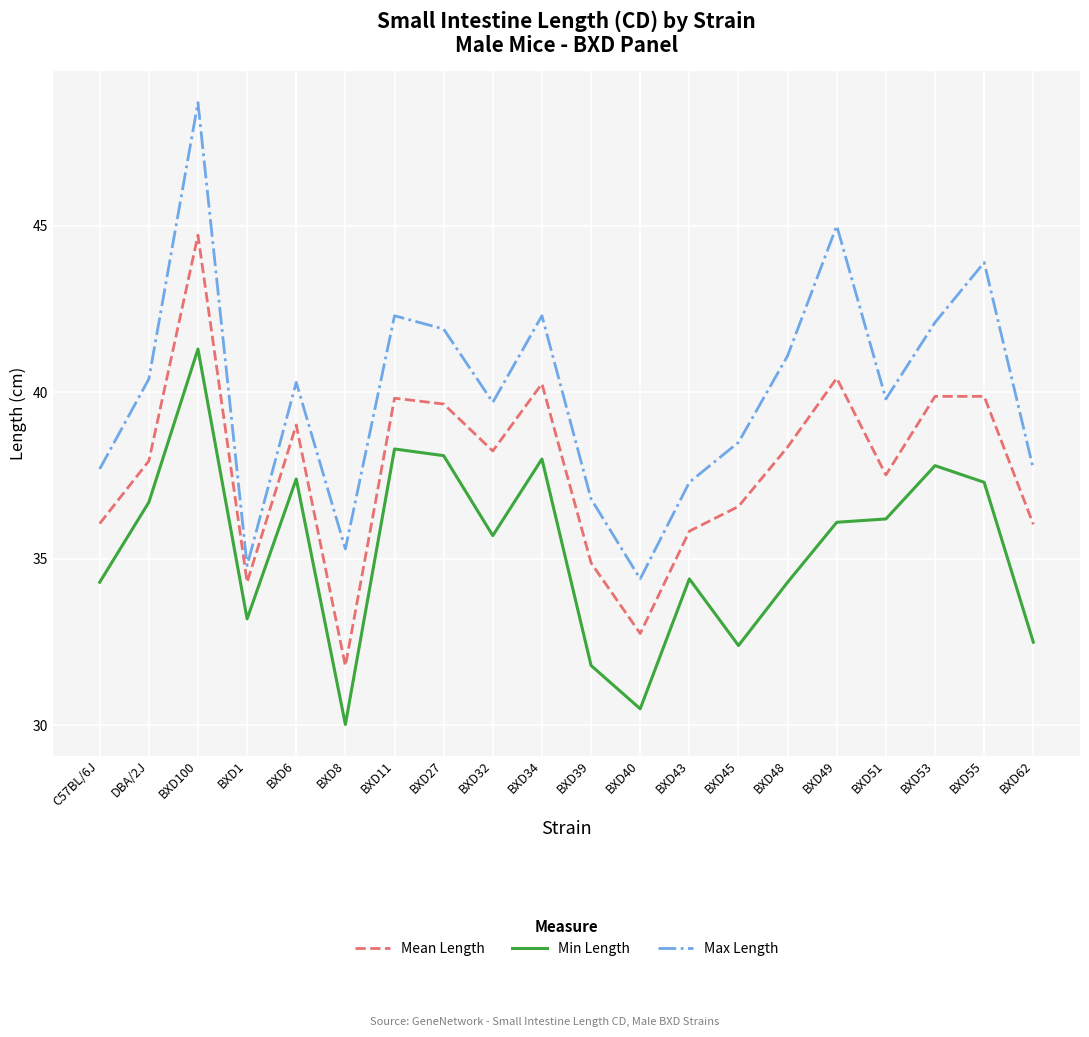

What are all the series names shown in the legend?

Mean Length, Min Length, Max Length